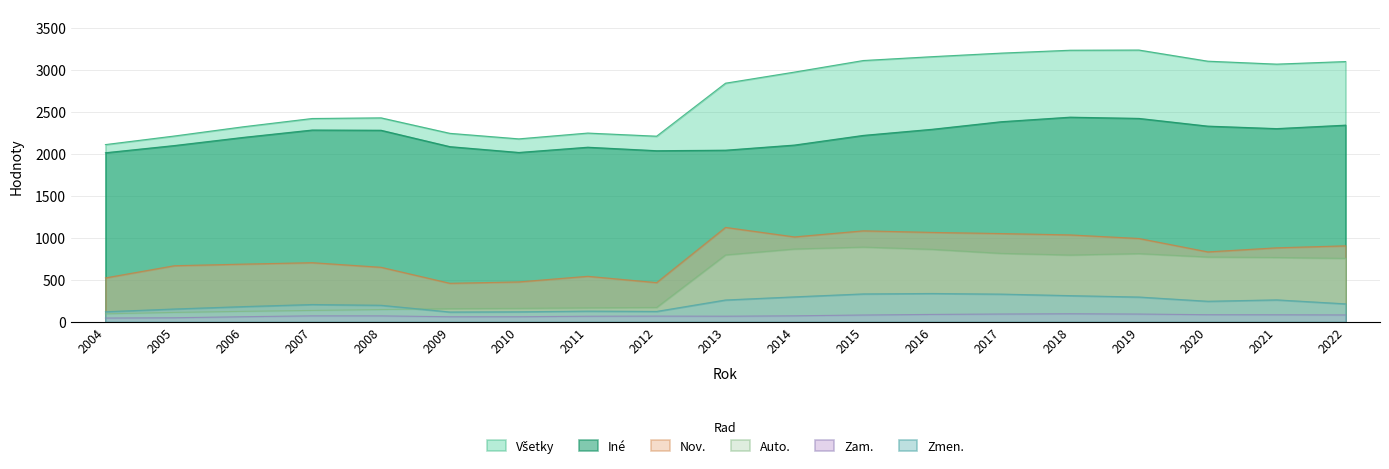

The Nov. series shows 1051.3 at 2017. True or false?

True